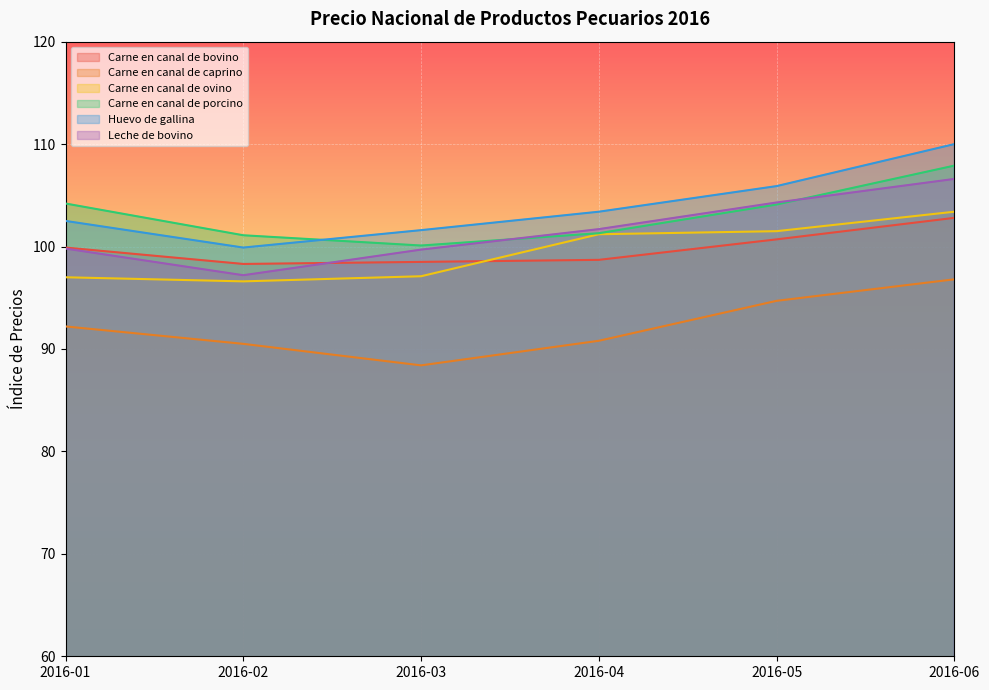

What value does the Carne en canal de caprino series have at 2016-02?

90.5